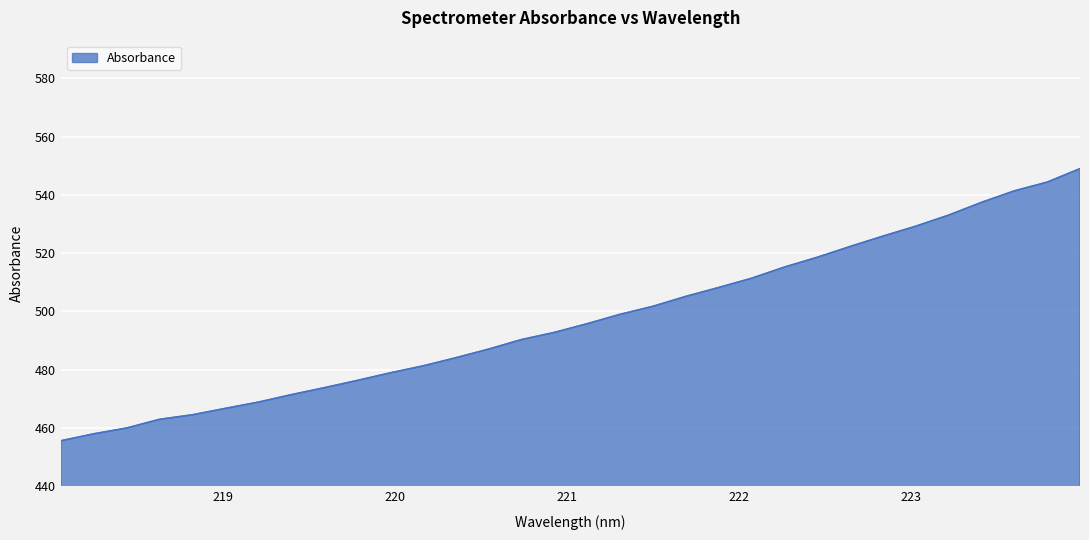

What is the difference between the maximum and minimum values?

93.4